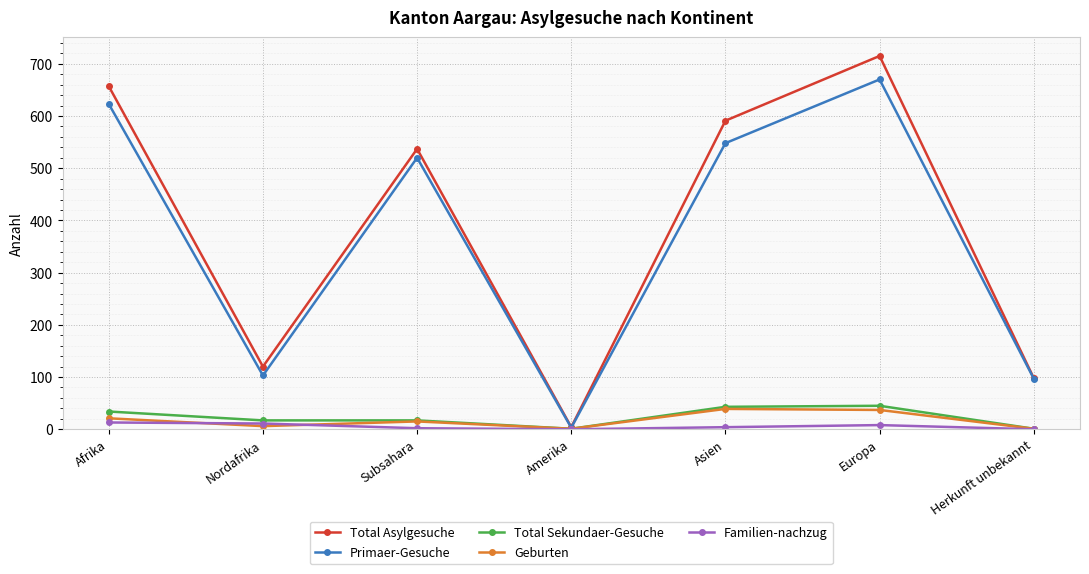

What is the lowest value of the Geburten series?

1